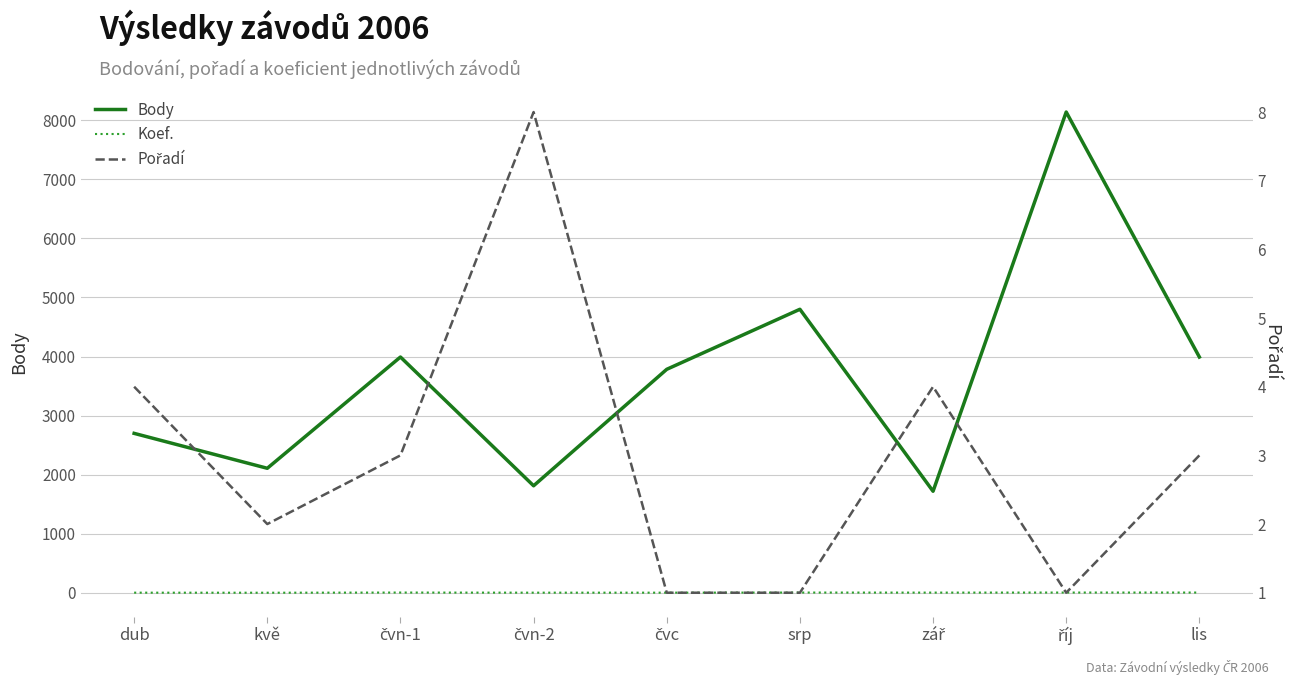

Rank the series at dub from highest to lowest value.

Body, Koef., Pořadí